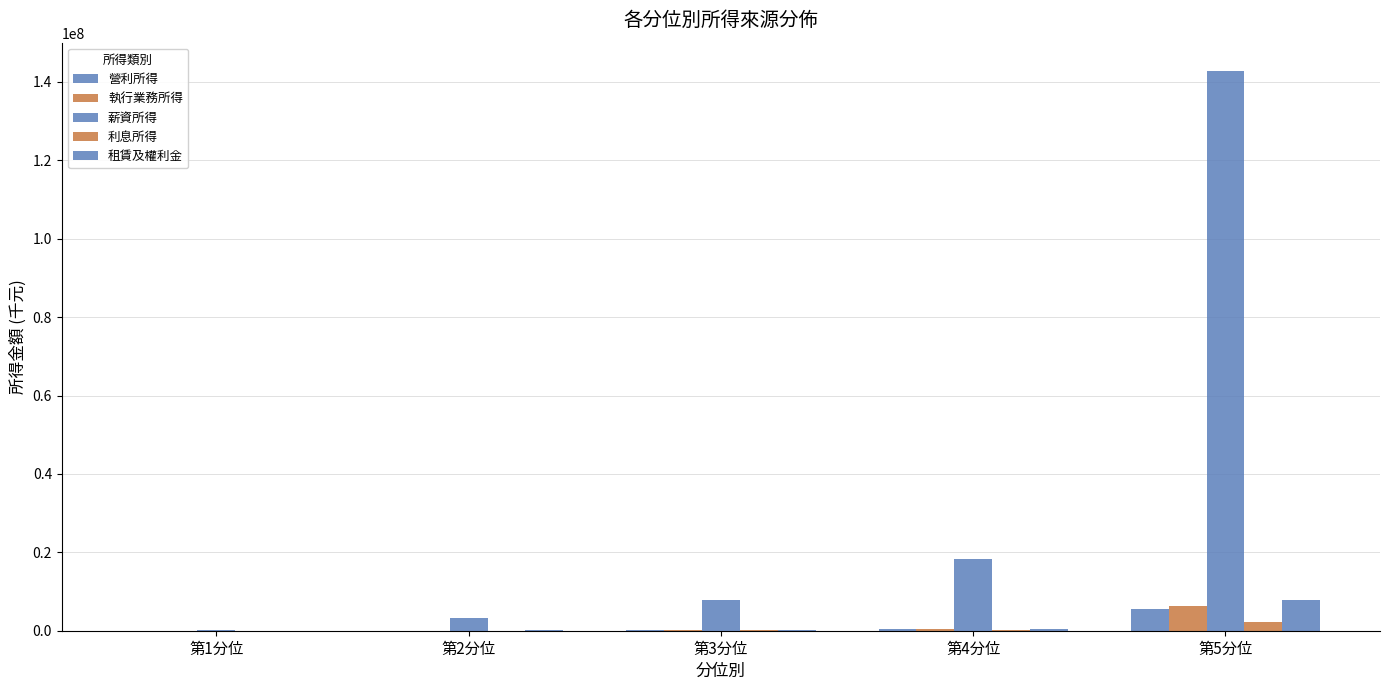

Are the bars horizontal?

No